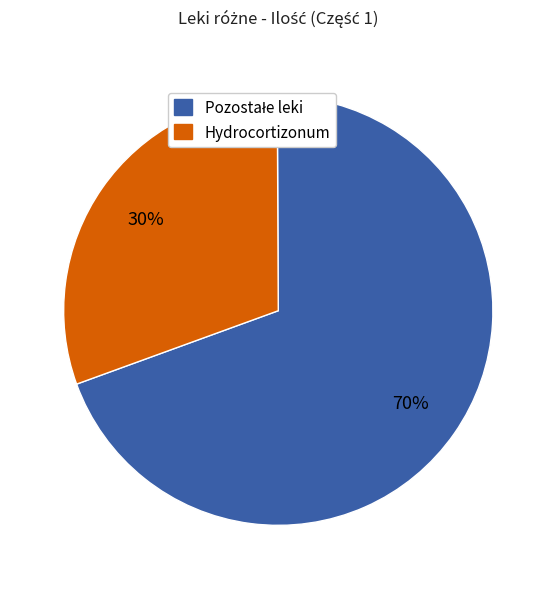

Is there any slice that represents more than half of the pie?

Yes